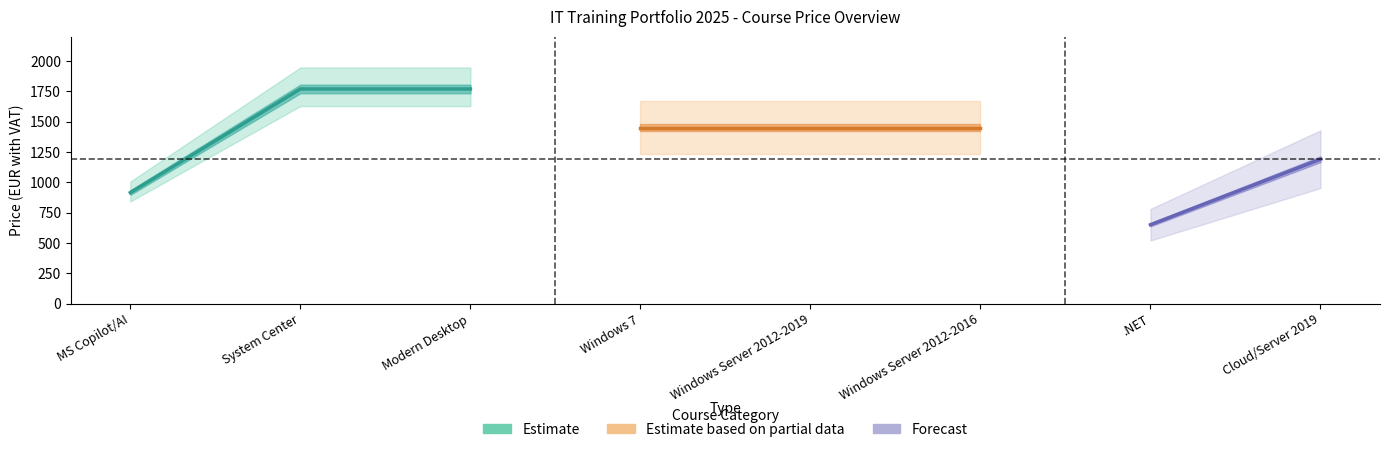

Which series has the largest total across all categories?

Estimate